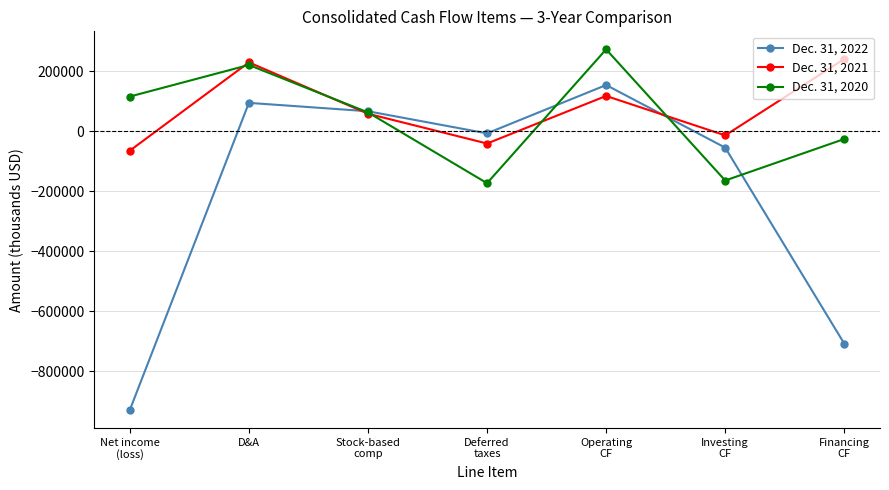

In Dec. 31, 2020, how many points are lower than both neighbors (excluding endpoints)?

2